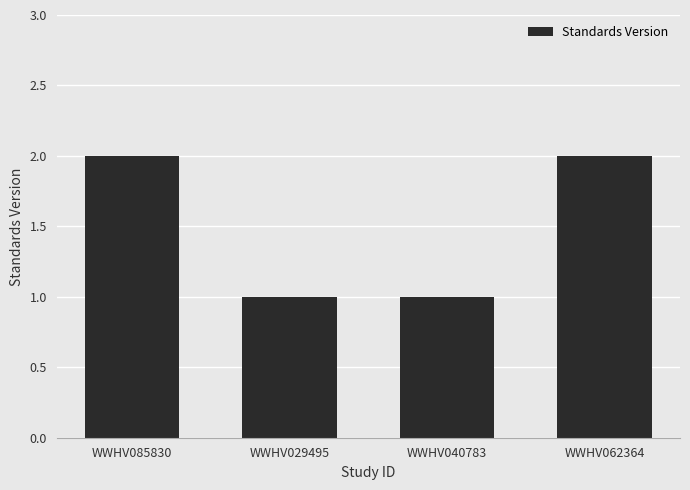

Reading left to right, list all the values displayed in this chart.

2	1	1	2